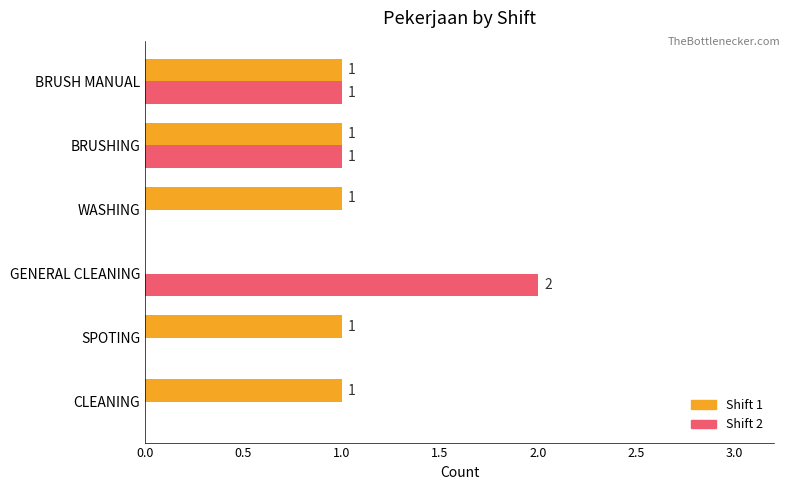

What is the sum of all Shift 1 values?

5